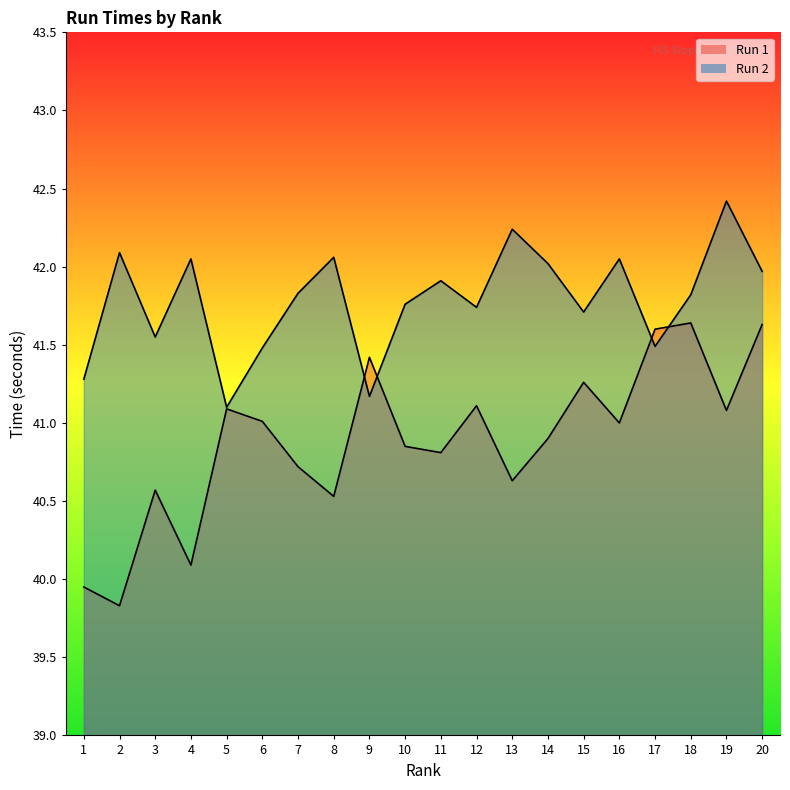

List the series in order of their overall mean, lowest first.

Run 1, Run 2